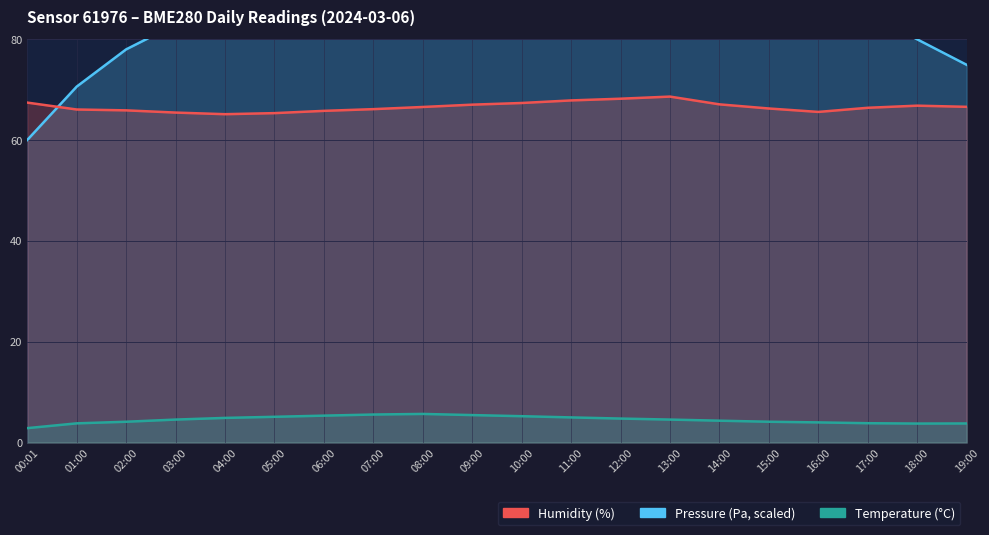

What is the average value of the humidity series?

66.6